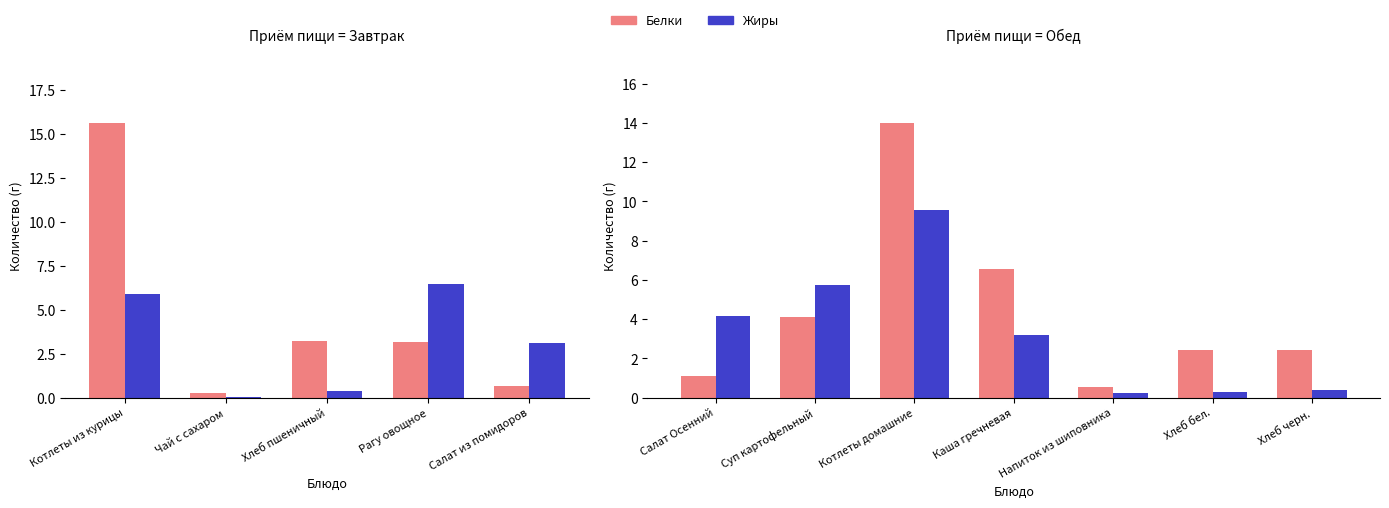

Count the number of data series in this chart.

2